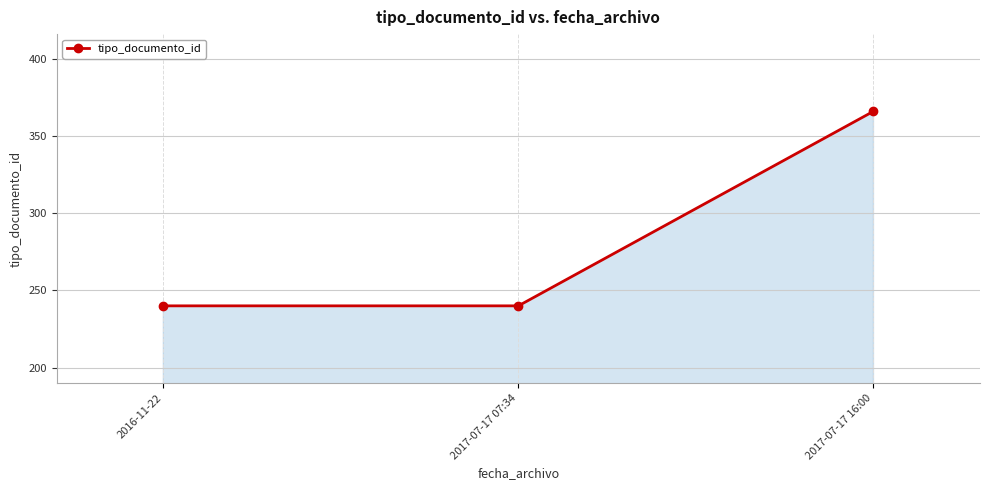

What is the sum of all values?

846